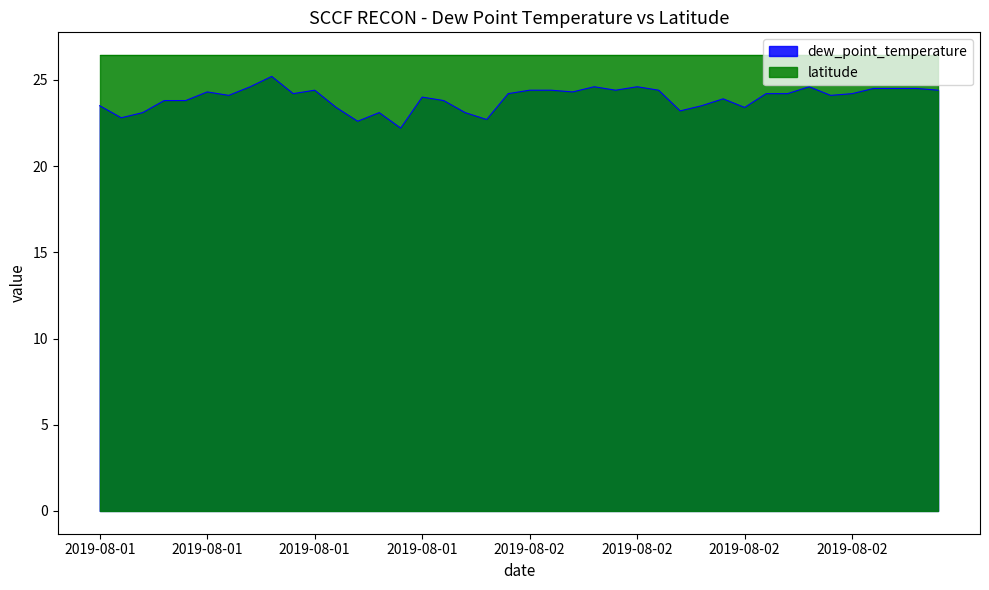

Rank the categories by value from highest to lowest.

2019-08-01T12:15:00Z, 2019-08-01T11:15:00Z, 2019-08-02T08:15:00Z, 2019-08-02T10:15:00Z, 2019-08-02T18:15:00Z, 2019-08-02T21:15:00Z, 2019-08-02T22:15:00Z, 2019-08-03T04:15:00Z, 2019-08-01T14:15:00Z, 2019-08-02T05:15:00Z, 2019-08-02T06:15:00Z, 2019-08-02T09:15:00Z, 2019-08-02T11:15:00Z, 2019-08-03T05:15:00Z, 2019-08-01T09:15:00Z, 2019-08-02T07:15:00Z, 2019-08-01T13:15:00Z, 2019-08-02T04:15:00Z, 2019-08-02T16:15:00Z, 2019-08-02T17:15:00Z, 2019-08-02T20:15:00Z, 2019-08-01T10:15:00Z, 2019-08-02T19:15:00Z, 2019-08-01T19:15:00Z, 2019-08-02T14:15:00Z, 2019-08-01T07:15:00Z, 2019-08-01T08:15:00Z, 2019-08-01T20:15:00Z, 2019-08-01T04:15:00Z, 2019-08-02T13:15:00Z, 2019-08-01T15:15:00Z, 2019-08-02T15:15:00Z, 2019-08-02T12:15:00Z, 2019-08-01T06:15:00Z, 2019-08-01T17:15:00Z, 2019-08-01T21:15:00Z, 2019-08-01T05:15:00Z, 2019-08-01T22:15:00Z, 2019-08-01T16:15:00Z, 2019-08-01T18:15:00Z